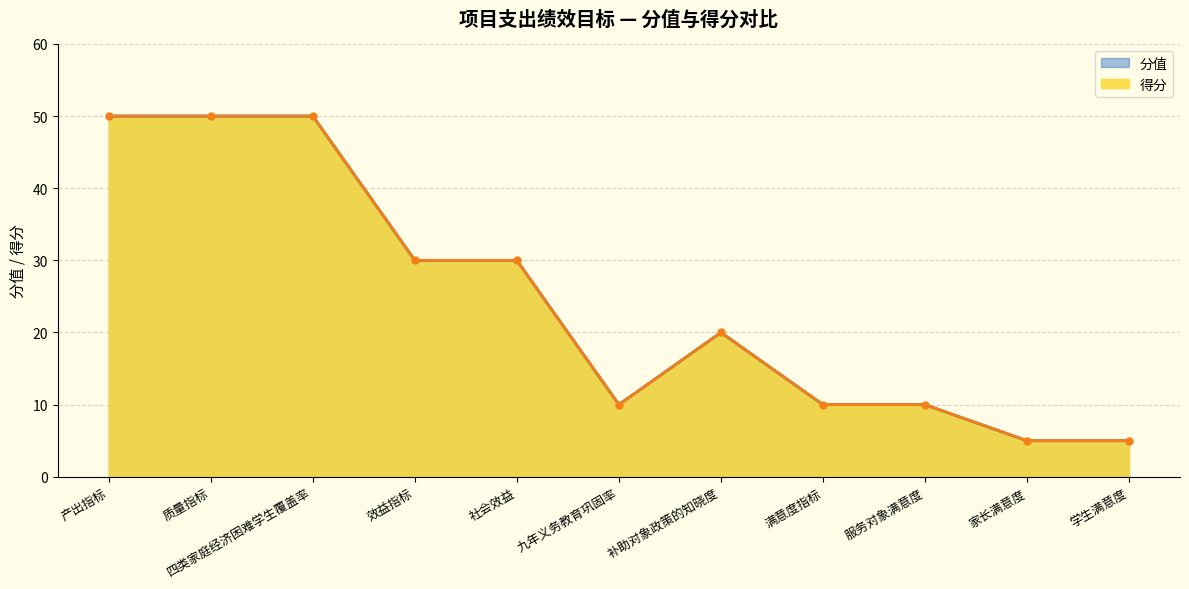

Where is 得分 nearest to the value 27?

效益指标